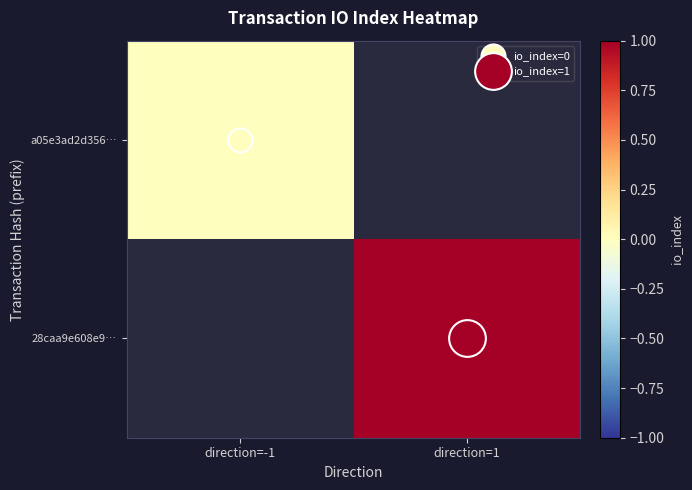

Which series has the widest spread of values?

a05e3ad2d356…